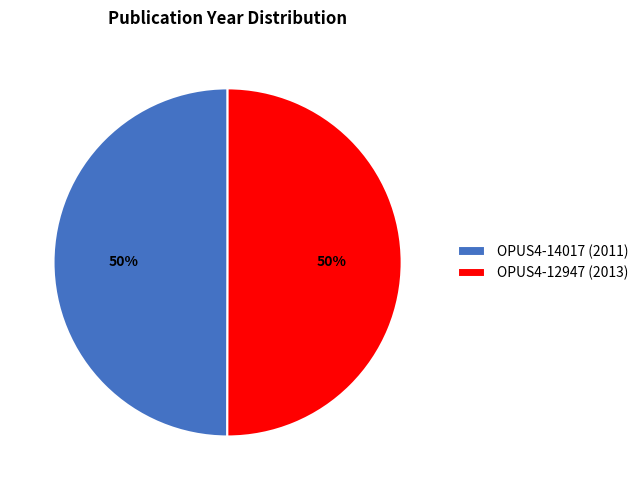

Is the sum of OPUS4-12947 (2013) and OPUS4-14017 (2011) greater than half?

Yes